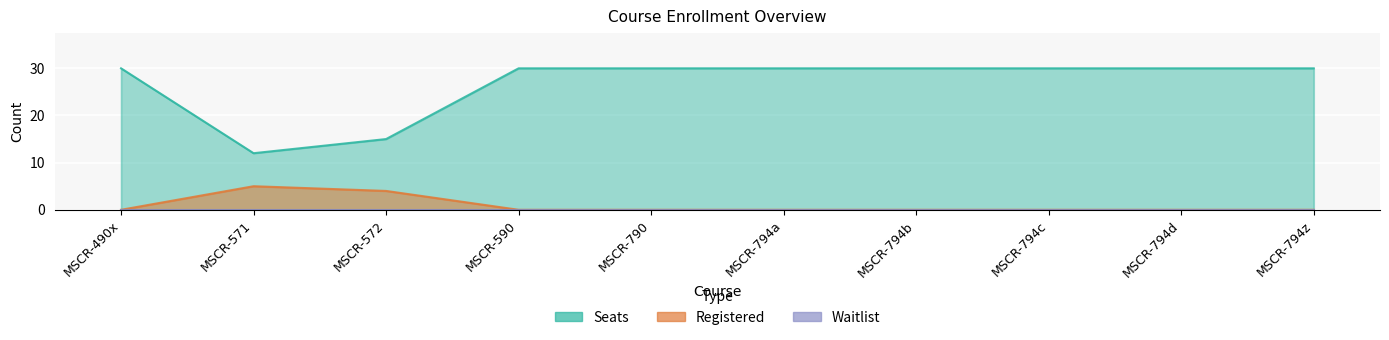

Between MSCR-571 and MSCR-794b, which series saw the biggest shift?

Seats